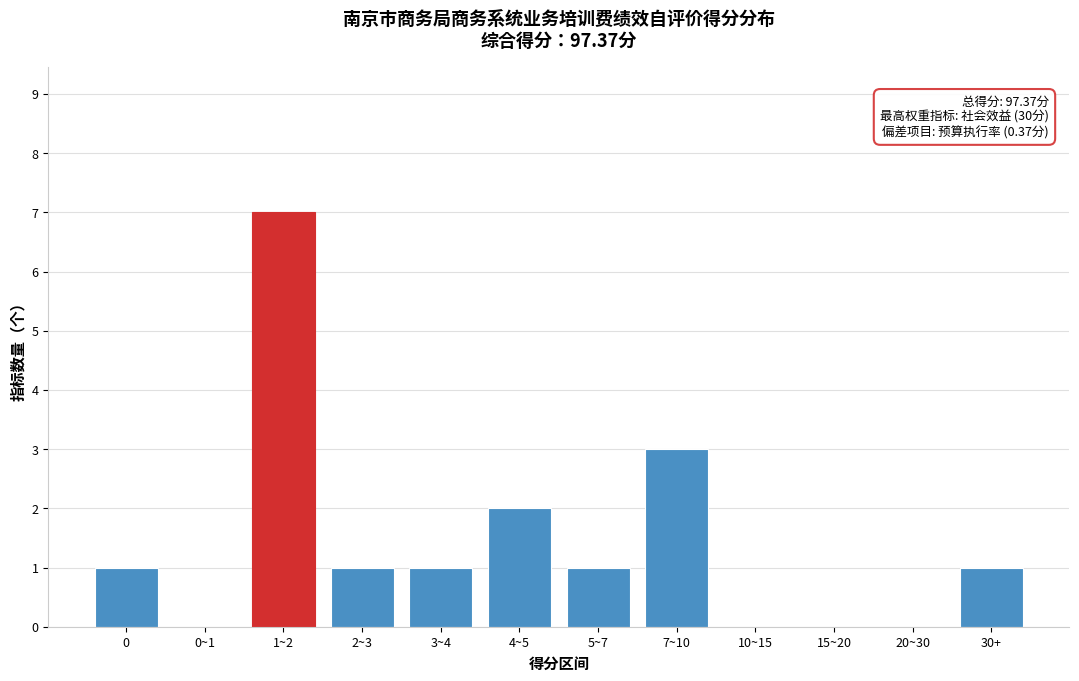

Reading left to right, extract all data points from this chart.

0=1	0~1=0	1~2=7	2~3=1	3~4=1	4~5=2	5~7=1	7~10=3	10~15=0	15~20=0	20~30=0	30+=1